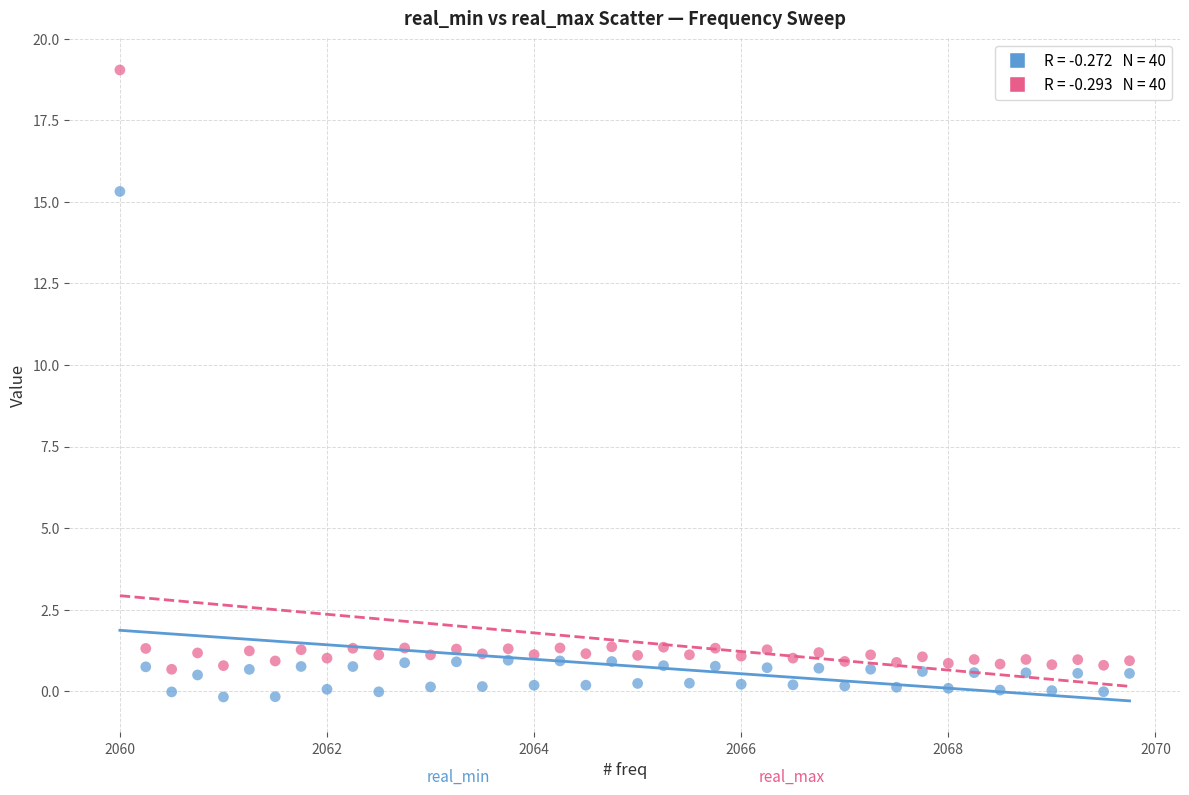

Across all series, what Y value is closest to 9?

15.3